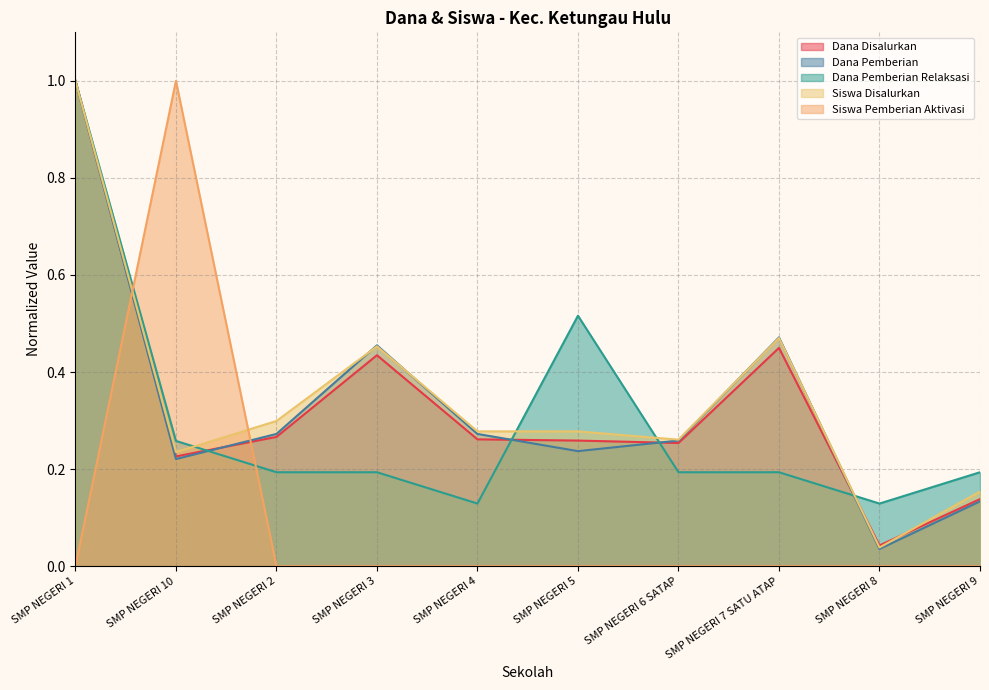

List the labels in order of Dana Pemberian Relaksasi value, smallest first.

SMP NEGERI 4, SMP NEGERI 8, SMP NEGERI 2, SMP NEGERI 3, SMP NEGERI 6 SATAP, SMP NEGERI 7 SATU ATAP, SMP NEGERI 9, SMP NEGERI 10, SMP NEGERI 5, SMP NEGERI 1